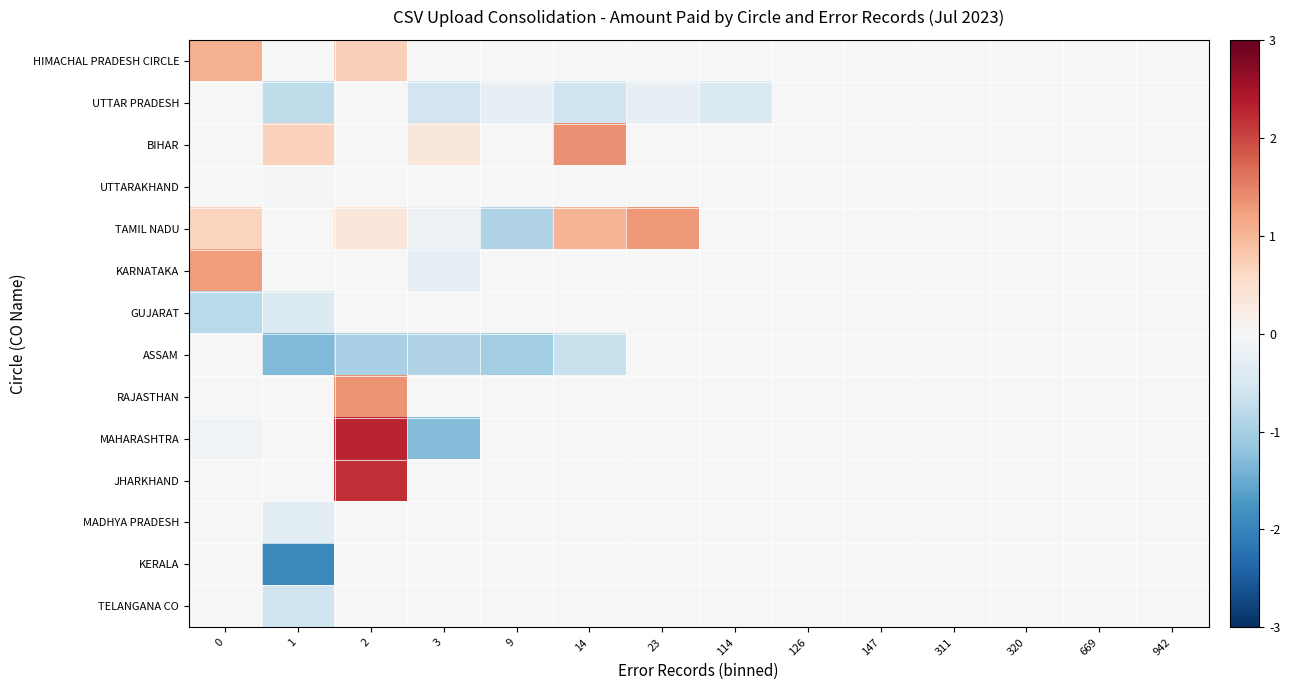

Which series has the widest spread of values?

MAHARASHTRA